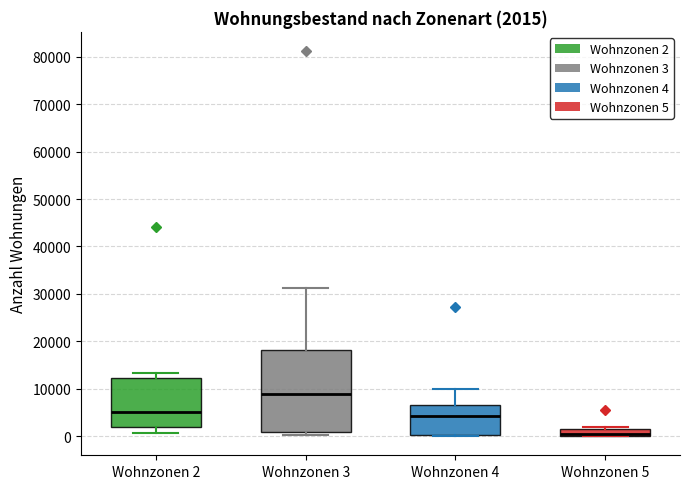

Which box is the tallest, from its lower edge to its upper edge?

Wohnzonen 3